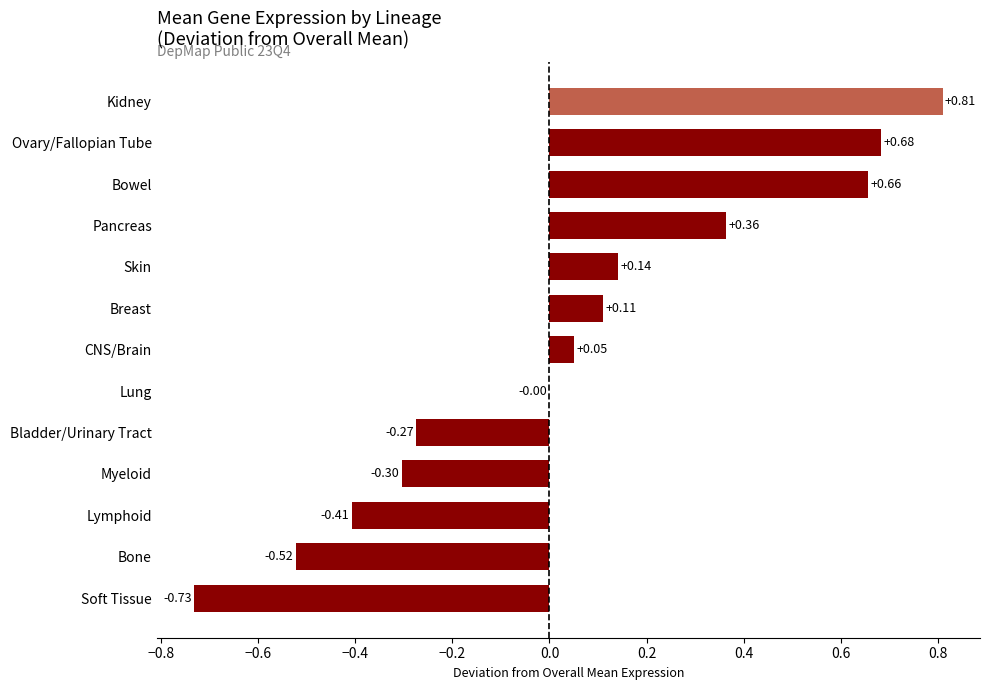

Which category has the highest value across all series?

Kidney